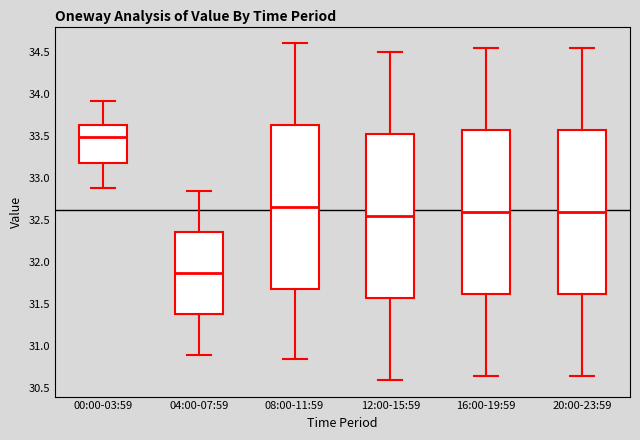

Which box has the highest median line?

00:00-03:59